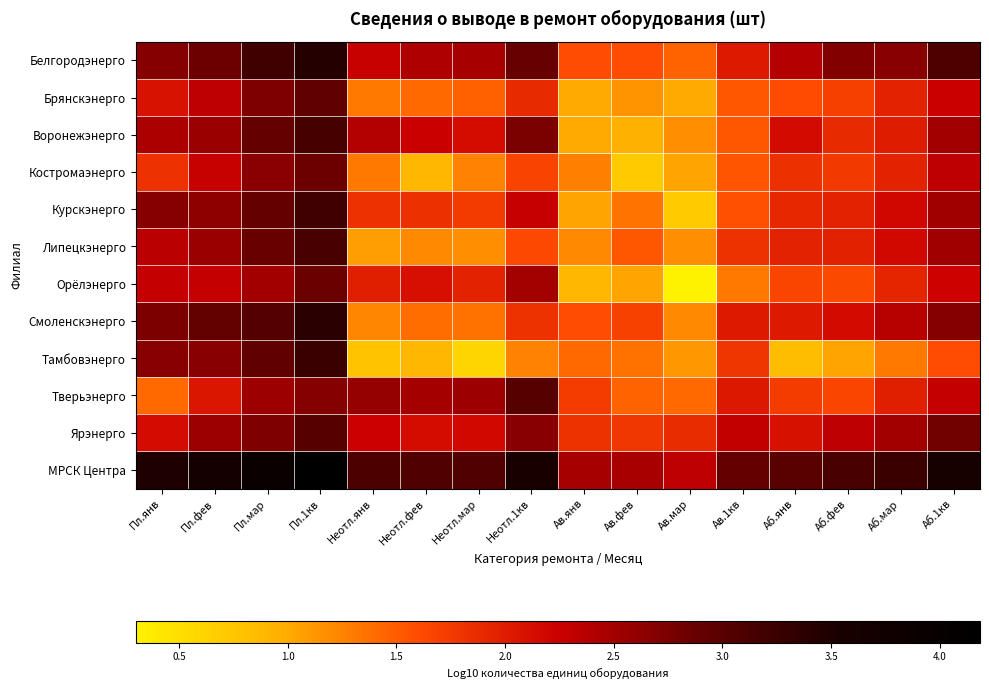

Which series has the widest spread of values?

Тамбовэнерго